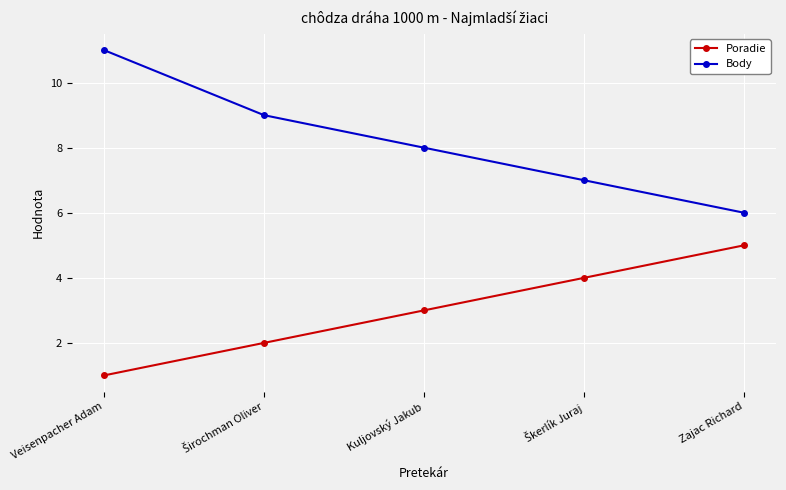

Rank the series by their average value, from highest to lowest.

Body, Poradie